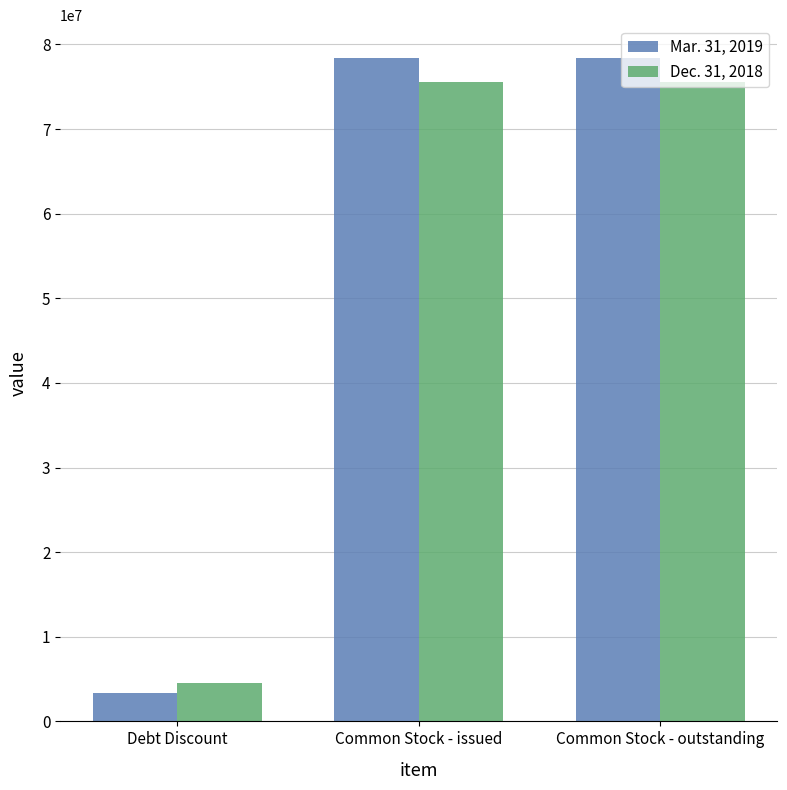

Which series has the largest range (max minus min)?

Mar. 31, 2019